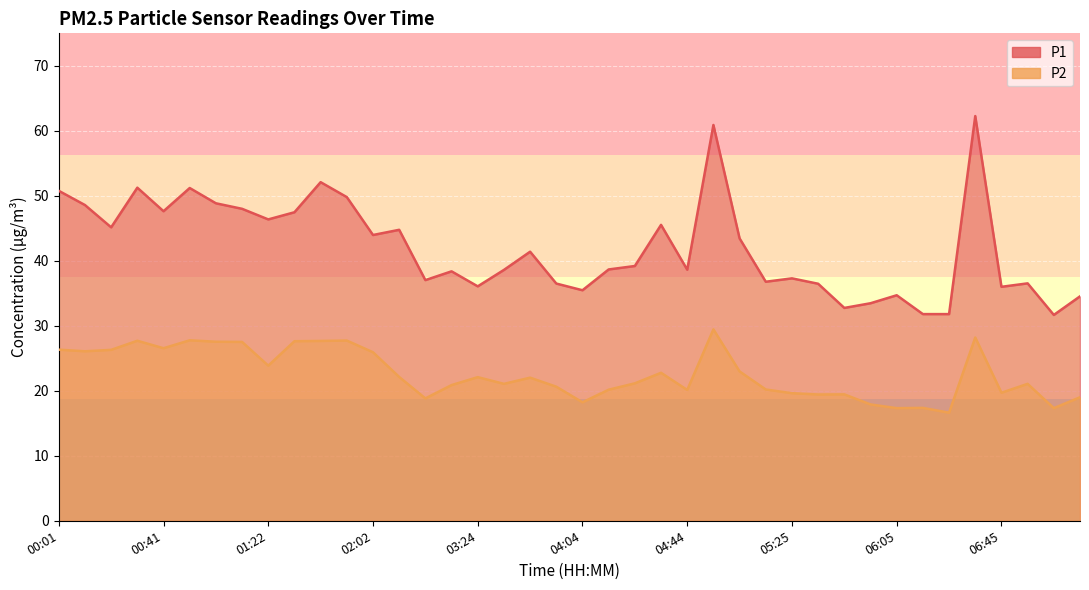

What is the sum of all P2 values?

904.4